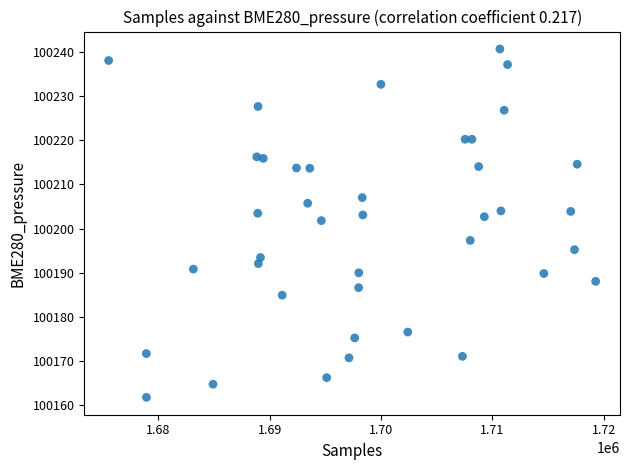

What is the range of X values (max minus min)?

43716.0